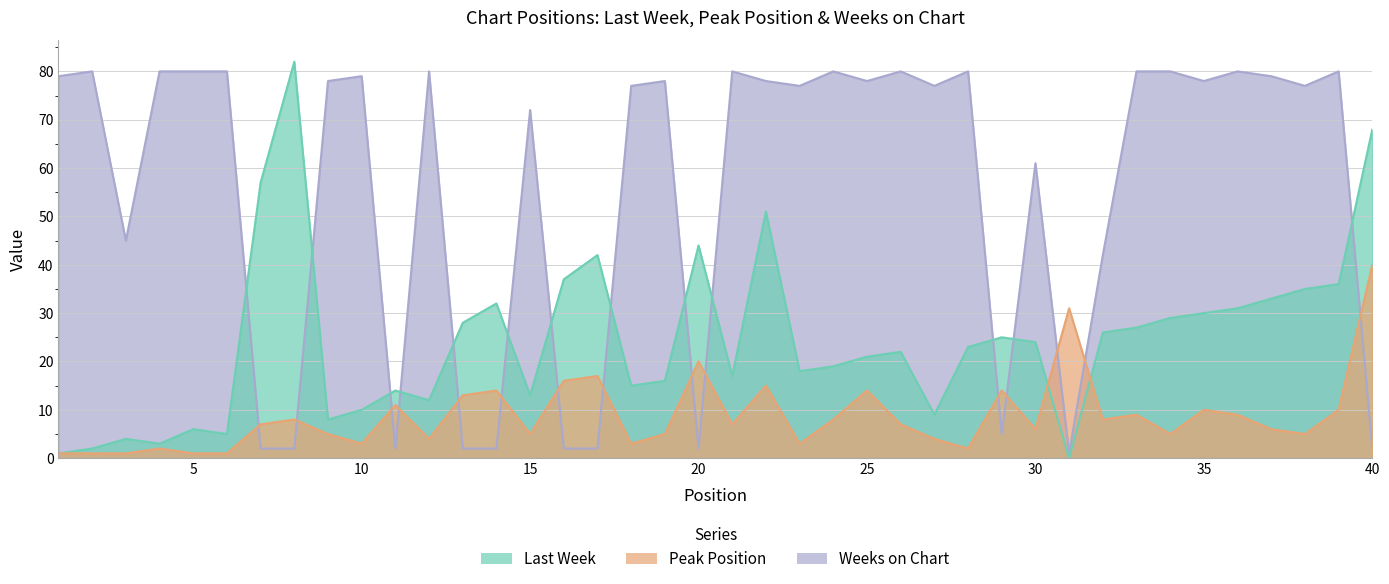

Reading left to right, what are all the values shown in this chart?

Last Week: 1=1	2=2	3=4	4=3	5=6	6=5	7=57	8=82	9=8	10=10	11=14	12=12	13=28	14=32	15=13	16=37	17=42	18=15	19=16	20=44	21=17	22=51	23=18	24=19	25=21	26=22	27=9	28=23	29=25	30=24	31=0	32=26	33=27	34=29	35=30	36=31	37=33	38=35	39=36	40=68
Peak Position: 1=1	2=1	3=1	4=2	5=1	6=1	7=7	8=8	9=5	10=3	11=11	12=4	13=13	14=14	15=5	16=16	17=17	18=3	19=5	20=20	21=7	22=15	23=3	24=8	25=14	26=7	27=4	28=2	29=14	30=6	31=31	32=8	33=9	34=5	35=10	36=9	37=6	38=5	39=10	40=40
Weeks on Chart: 1=79	2=80	3=45	4=80	5=80	6=80	7=2	8=2	9=78	10=79	11=2	12=80	13=2	14=2	15=72	16=2	17=2	18=77	19=78	20=2	21=80	22=78	23=77	24=80	25=78	26=80	27=77	28=80	29=5	30=61	31=1	32=42	33=80	34=80	35=78	36=80	37=79	38=77	39=80	40=2